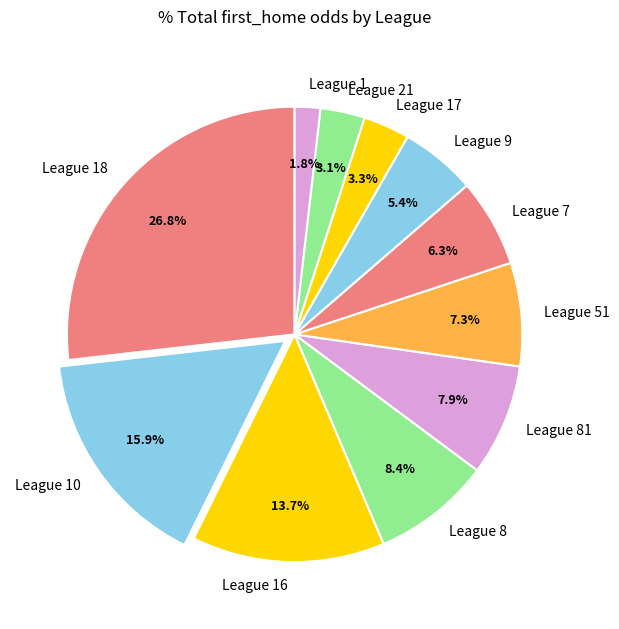

What is the largest slice in the pie chart?

League 18